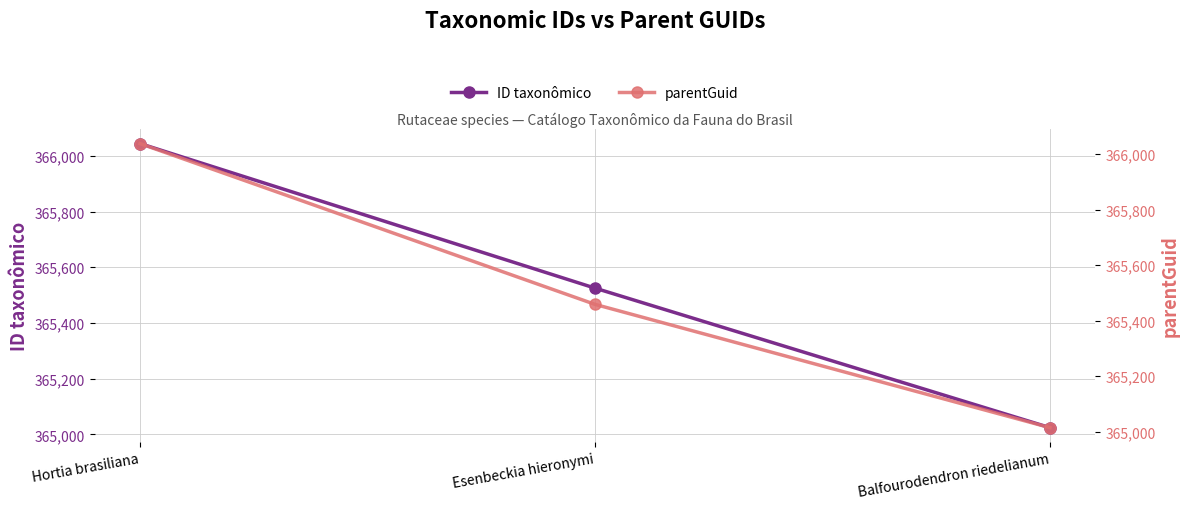

What is the difference between the parentGuid values at Hortia brasiliana and Esenbeckia hieronymi?

579